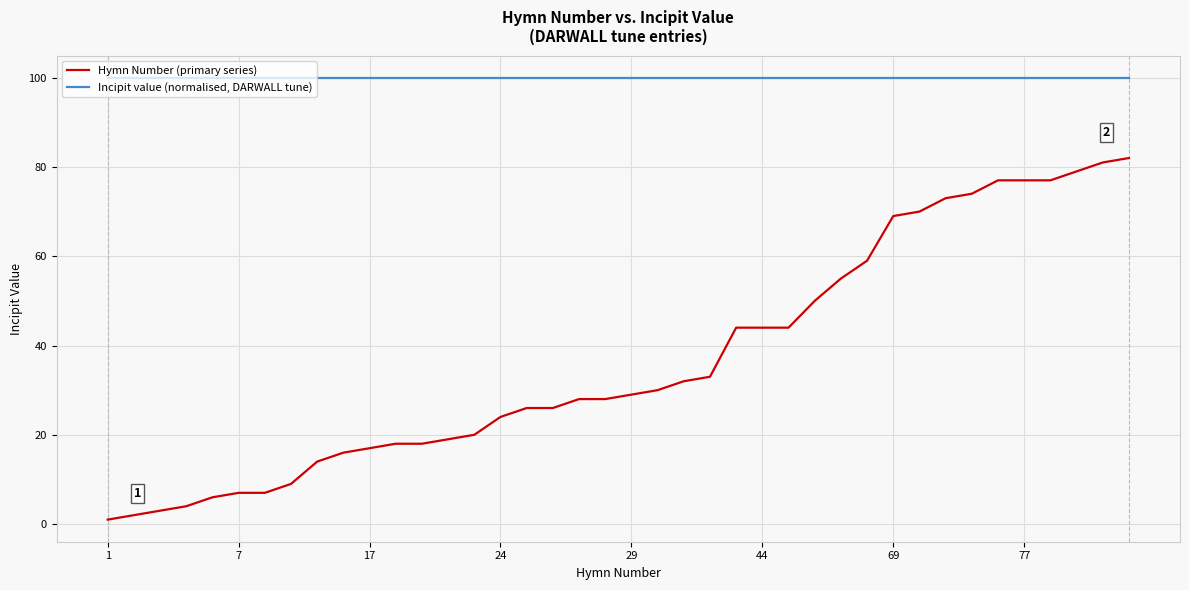

True or false: Incipit value (normalised, DARWALL tune) and Hymn Number (primary series) cross at least once.

False